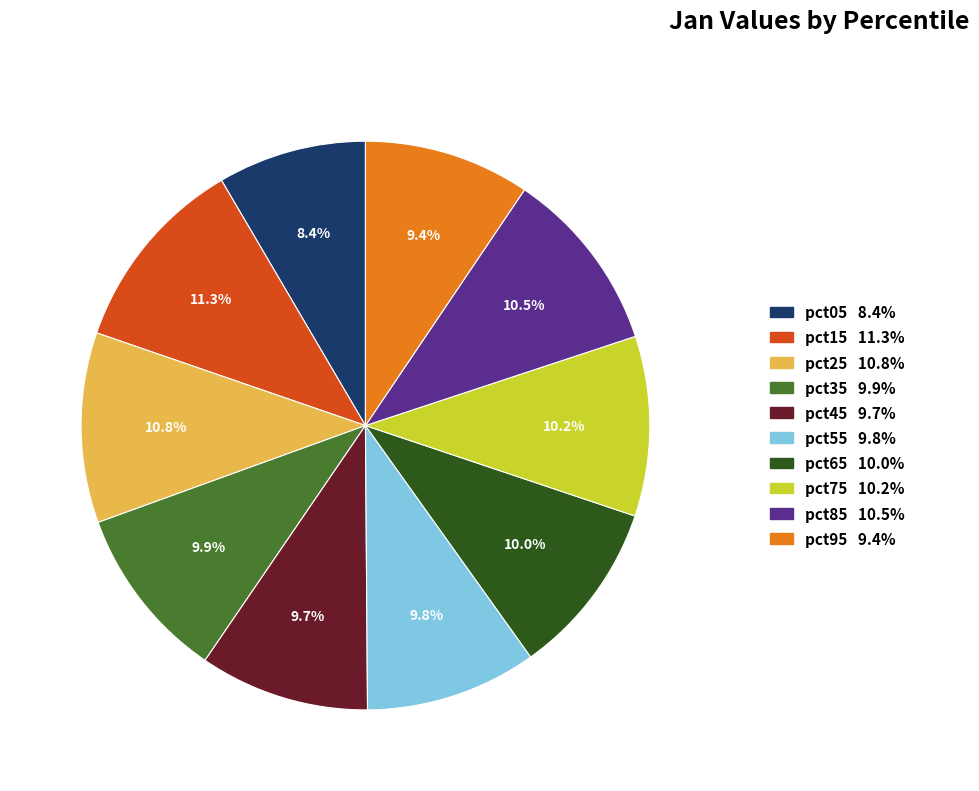

Is there any slice that represents more than half of the pie?

No